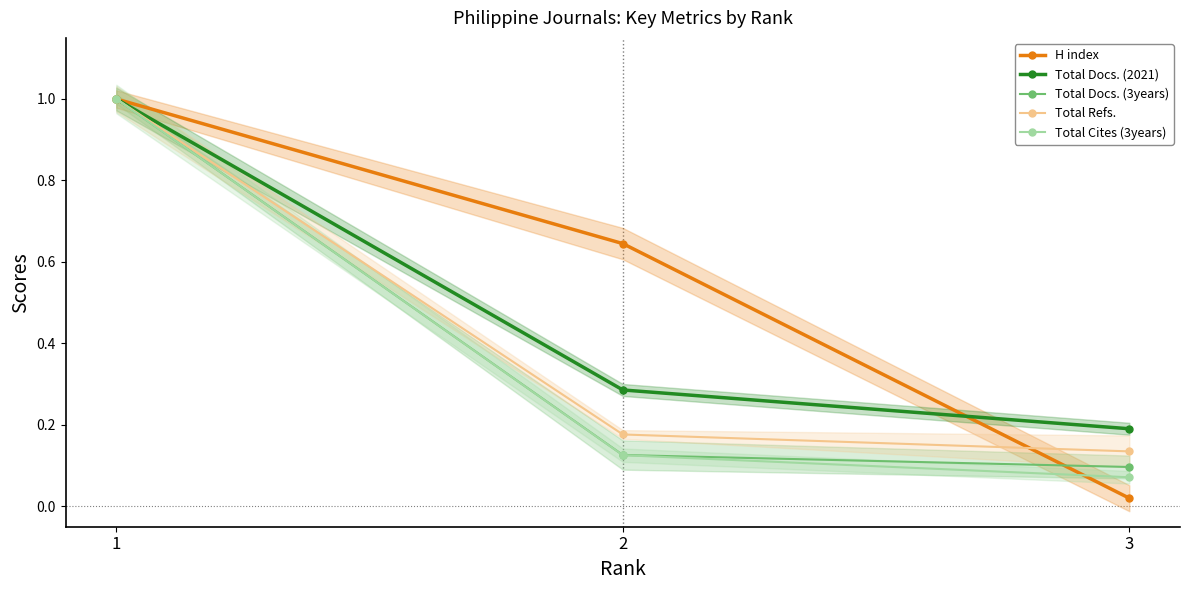

What is the value of the Total Cites (3years) point at the 3rd from the left?

0.1